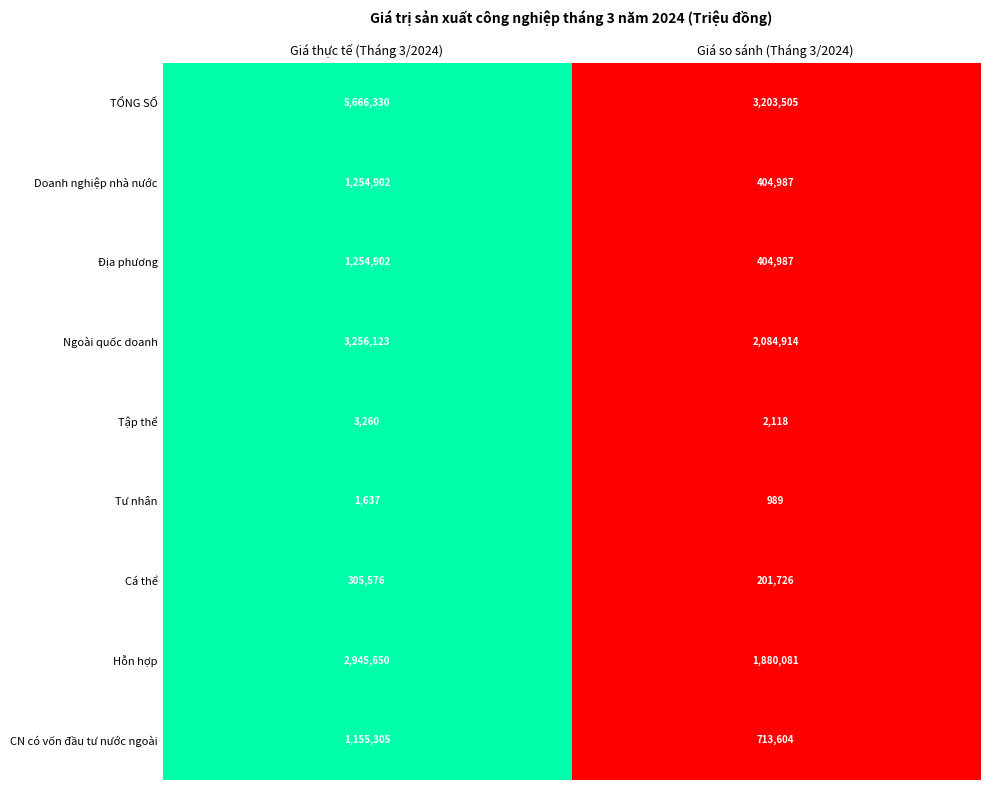

Is it true that Cá thể equals 305576 at Giá thực tế (Tháng 3/2024)?

True